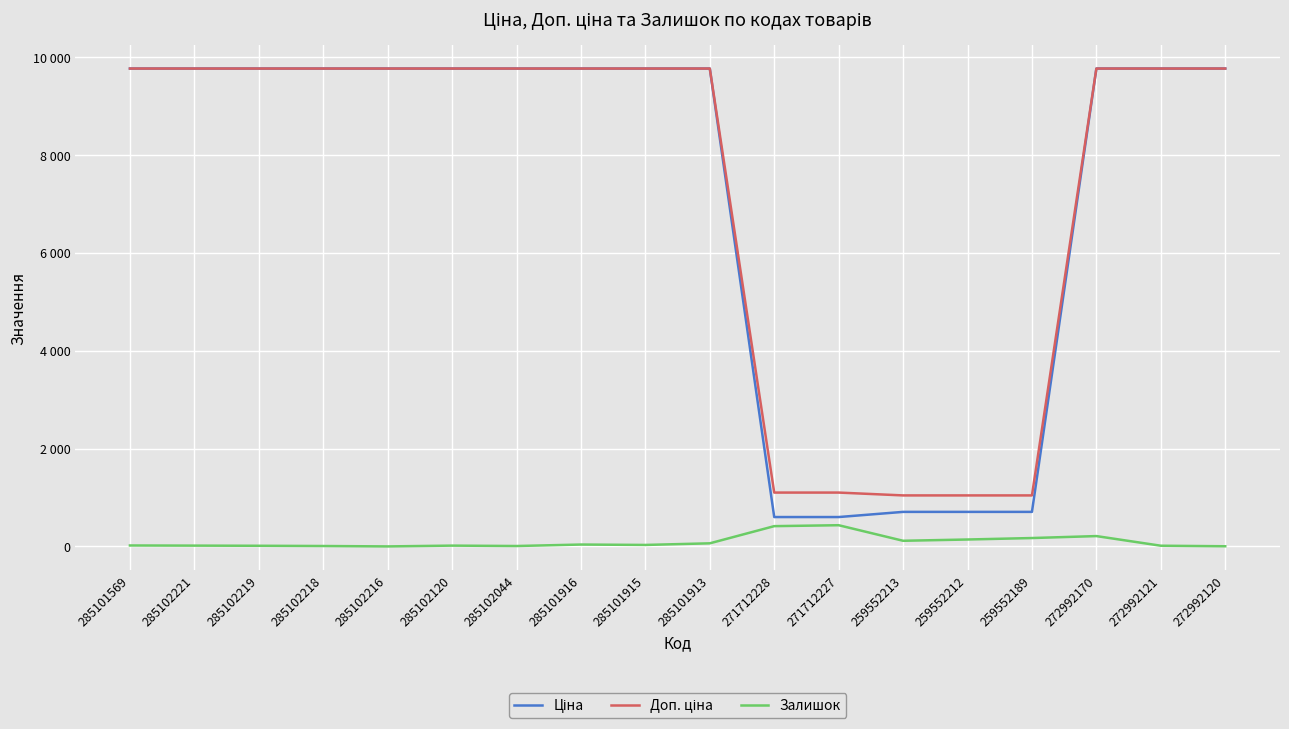

Between 285102216 and 259552212, which series saw the biggest shift?

Ціна